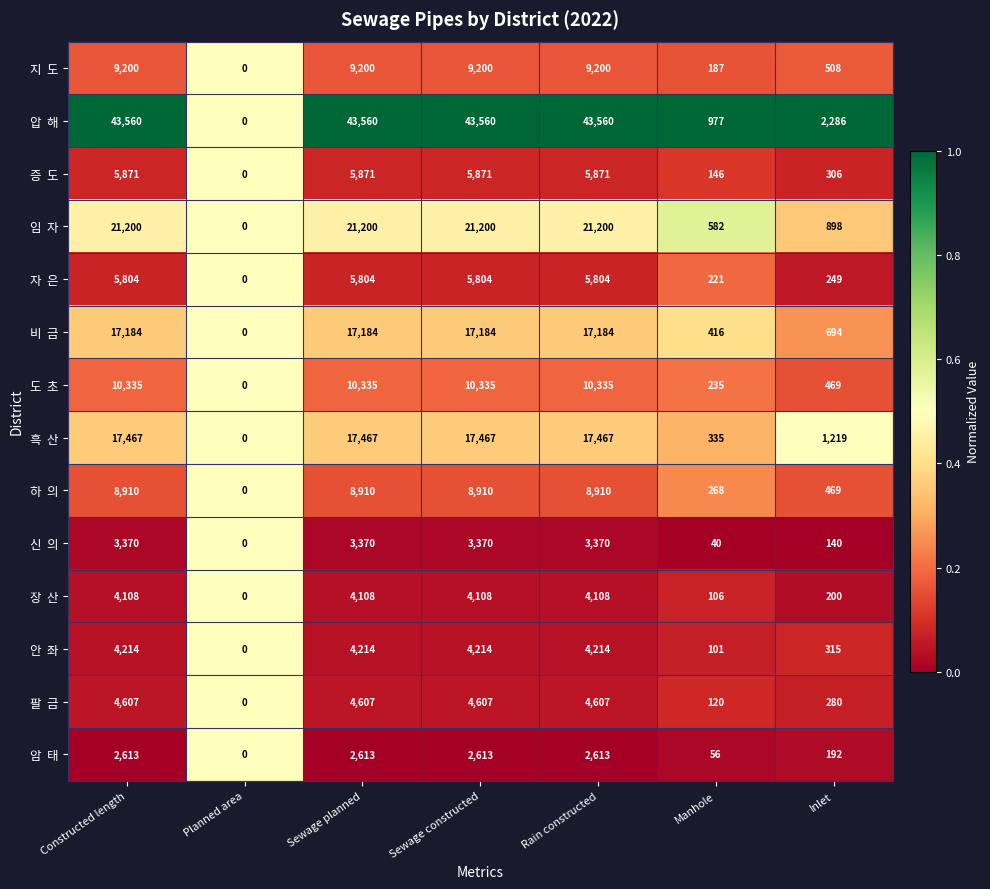

What is the greatest value displayed?

43560